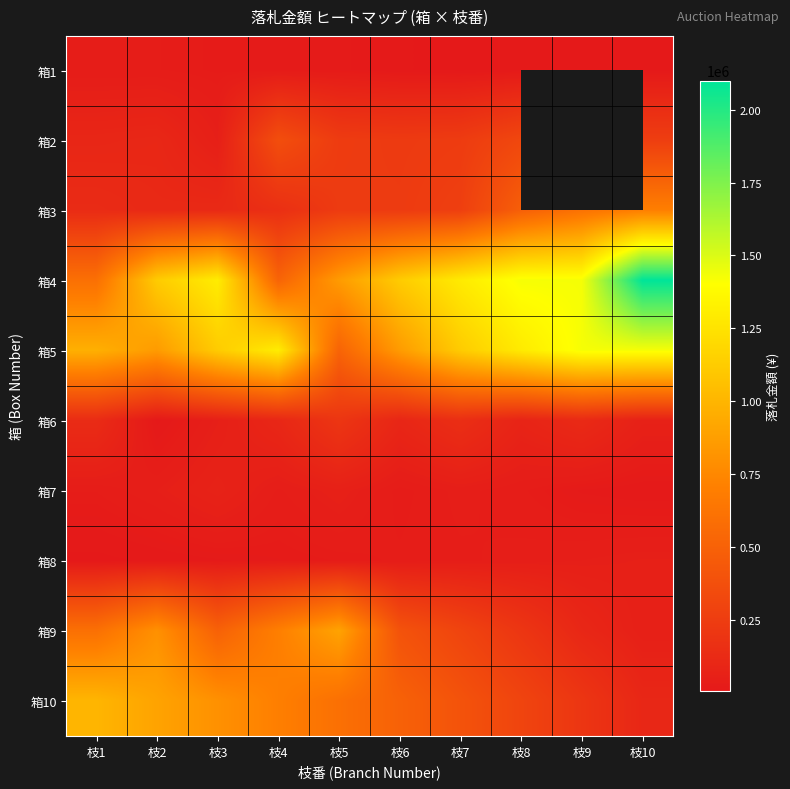

What is the lowest value of the 箱2 series?

48000.0